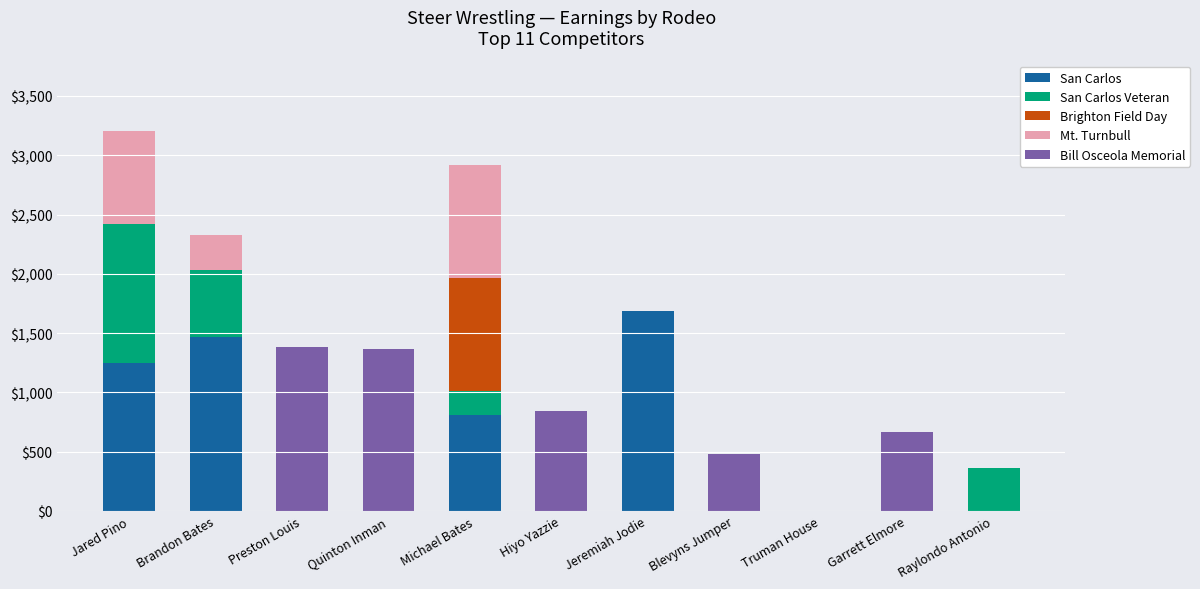

What is the highest value of the San Carlos series?

1686.4